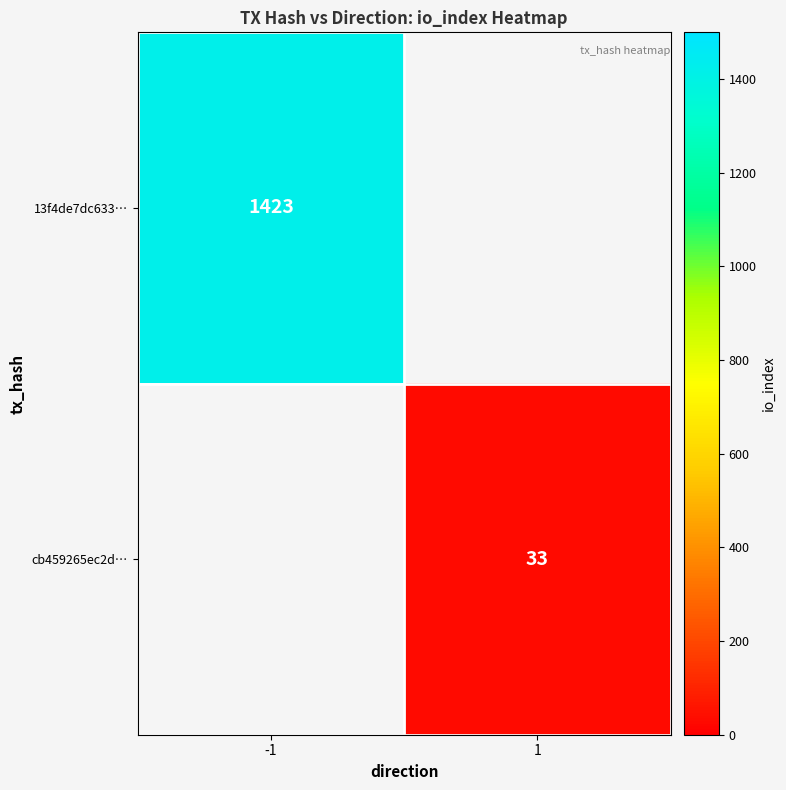

How many categories are shown in the chart?

2